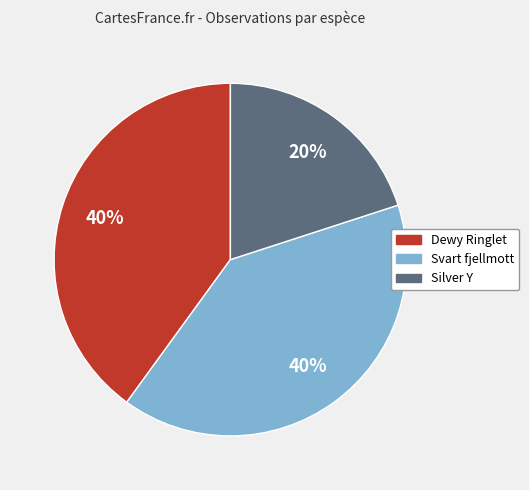

The Svart fjellmott slice represents 28% of the pie. True or false?

False